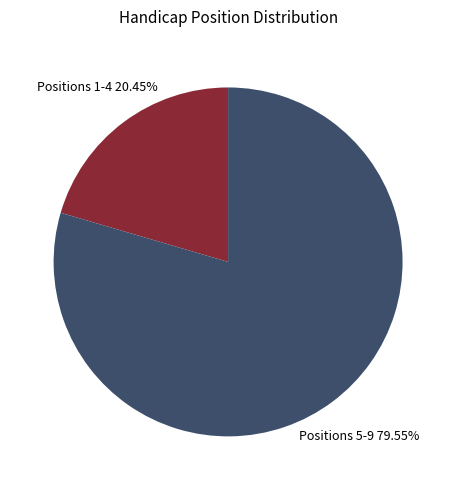

How many segments does this pie chart have?

2